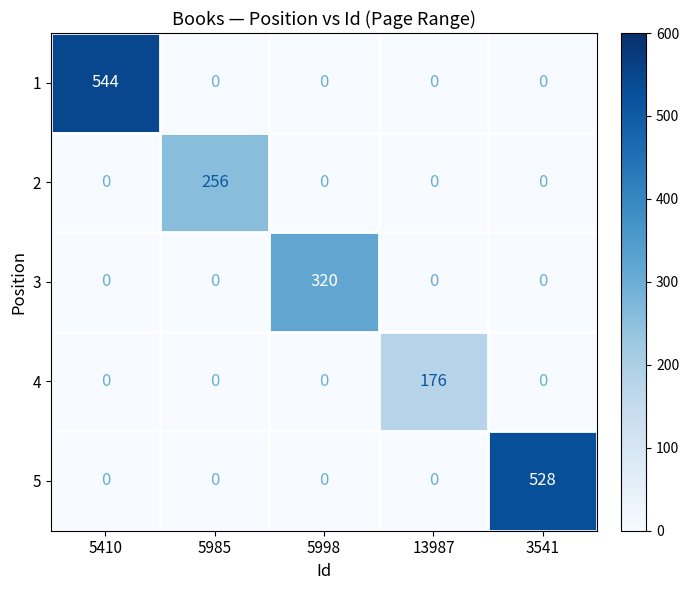

How many positive values does the 2 series have?

1